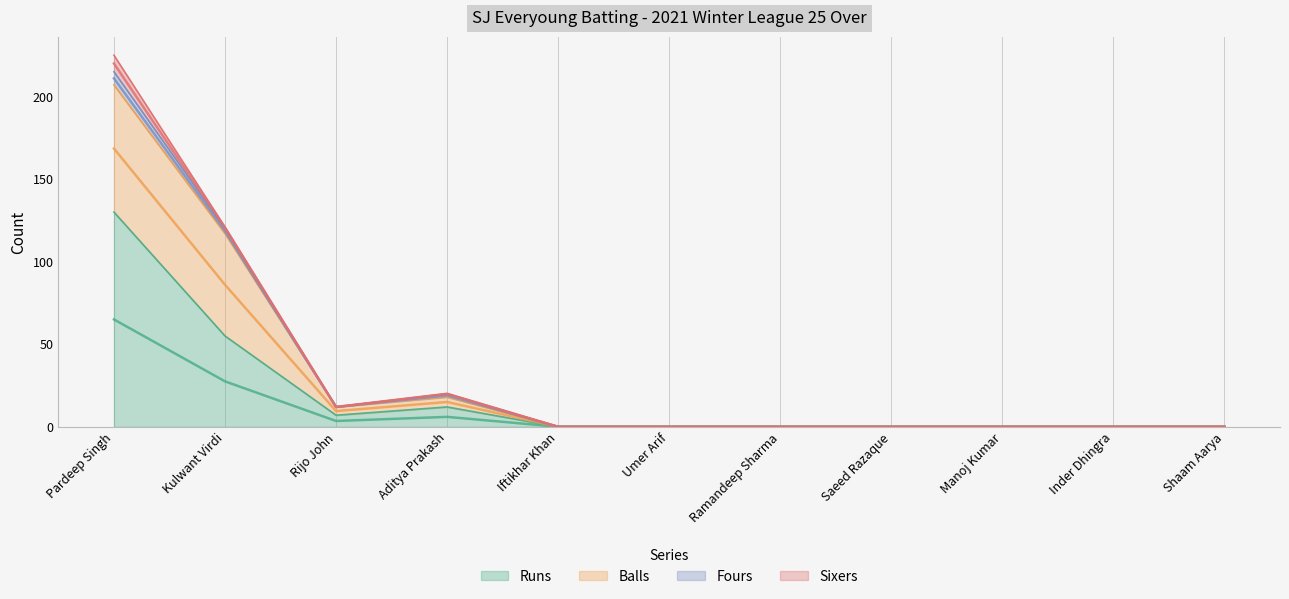

The Balls series shows 117.0 at Shaam Aarya. True or false?

False